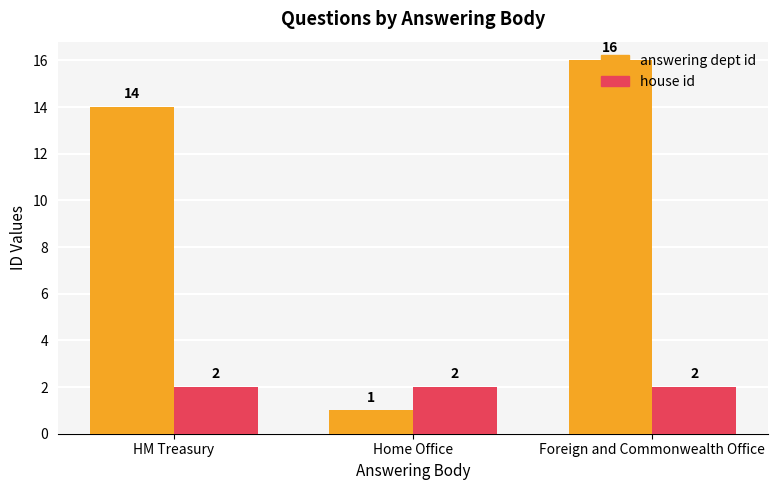

What is the greatest value displayed?

16